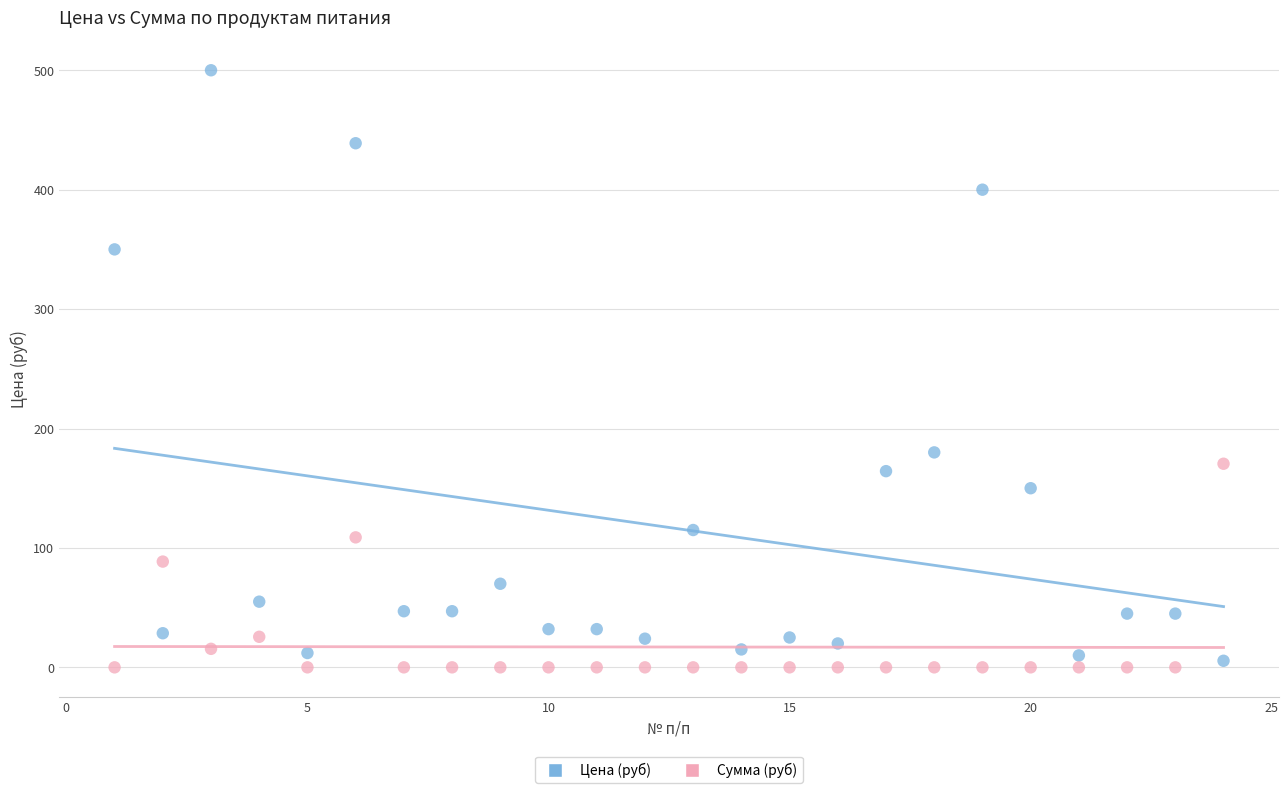

Which series contains the lowest Y value?

Сумма (руб)